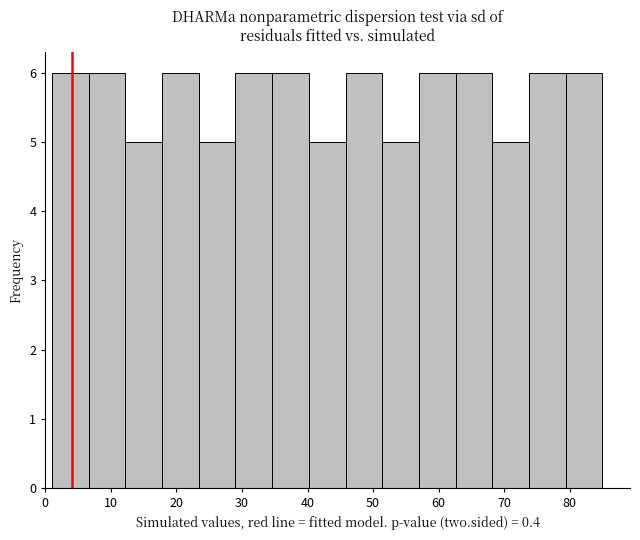

Reading left to right, transcribe this chart: for each bar, give the range it covers on the x-axis and its height. Neither the bar edges nor the heights are printed on the chart, so give them approximately, as read against the axes.

1.0 to 6.6: 6
6.6 to 12.2: 6
12.2 to 17.8: 5
17.8 to 23.4: 6
23.4 to 29.0: 5
29.0 to 34.6: 6
34.6 to 40.2: 6
40.2 to 45.8: 5
45.8 to 51.4: 6
51.4 to 57.0: 5
57.0 to 62.6: 6
62.6 to 68.2: 6
68.2 to 73.8: 5
73.8 to 79.4: 6
79.4 to 85.0: 6